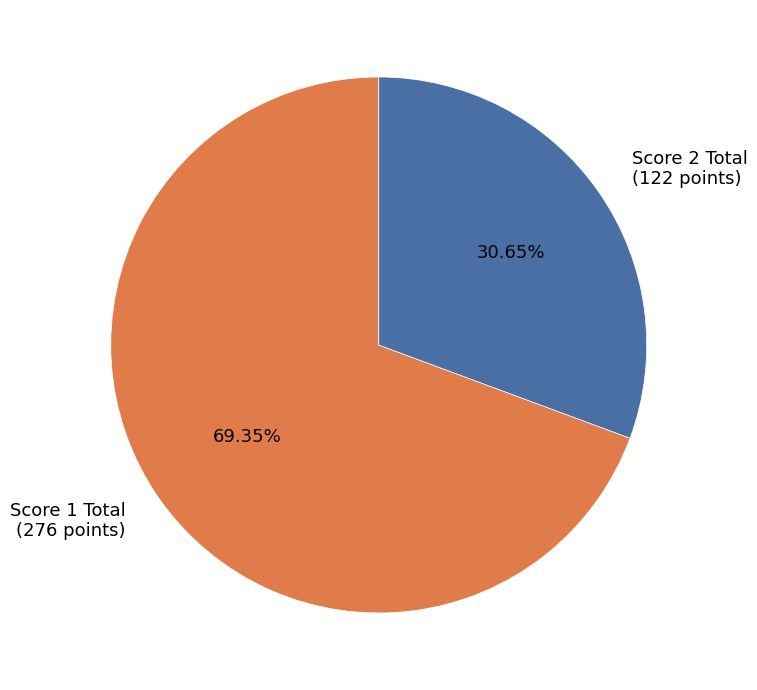

Approximately how many times larger is the value at Score 1 Total (276 points) compared to Score 2 Total (122 points)?

2.3